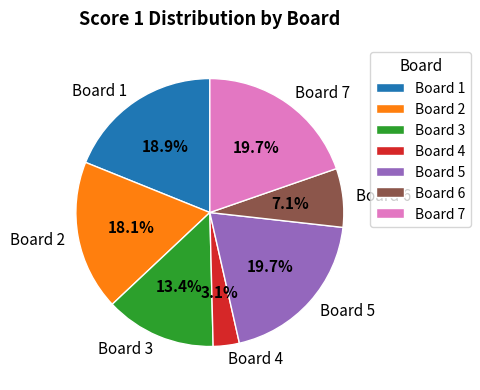

Approximately how many times larger is the value at Board 4 compared to Board 3?

0.2